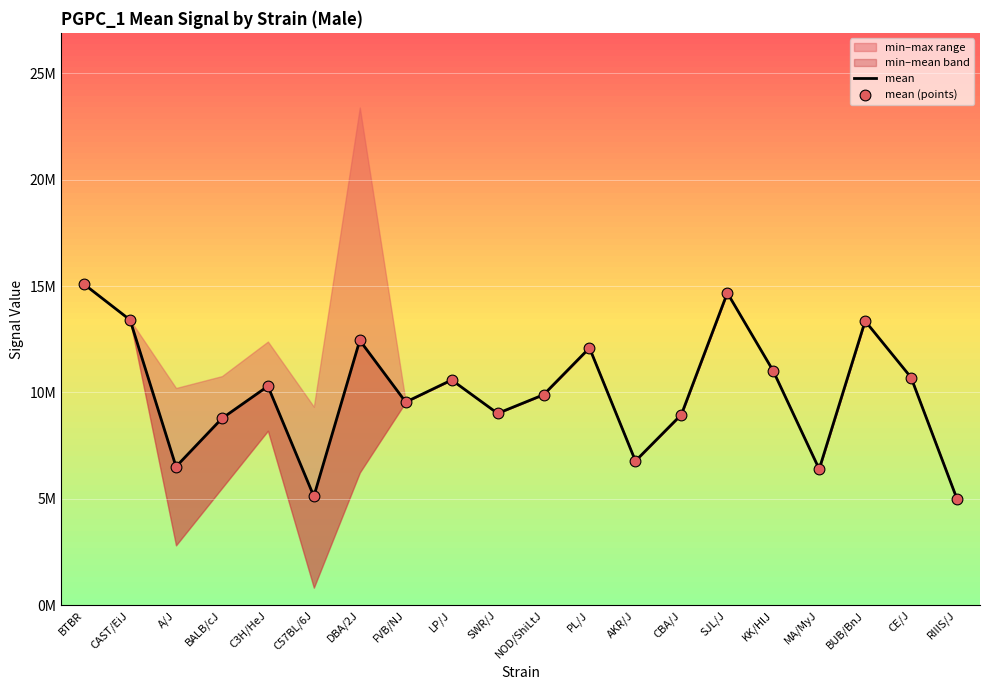

Which series has the largest total across all categories?

mean